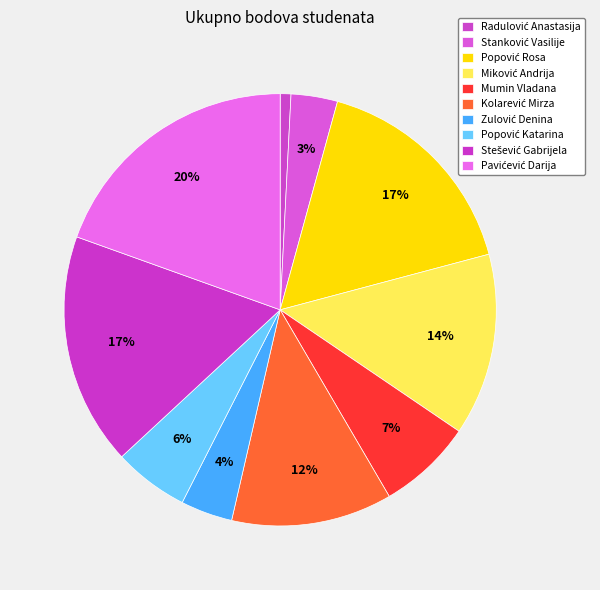

The Mumin Vladana slice represents 7% of the pie. True or false?

True